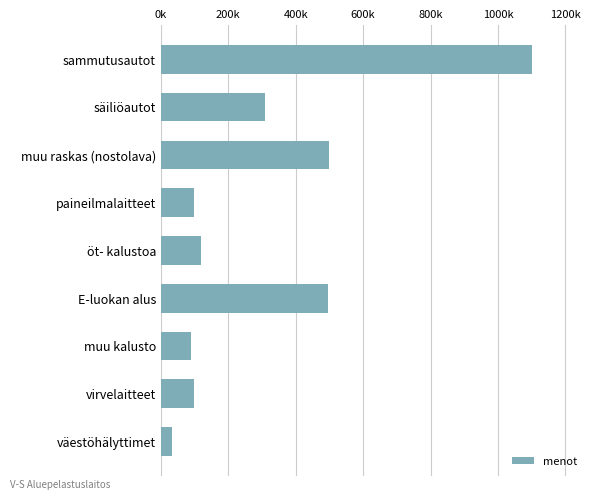

At which label is the value closest to 566660?

muu raskas (nostolava)